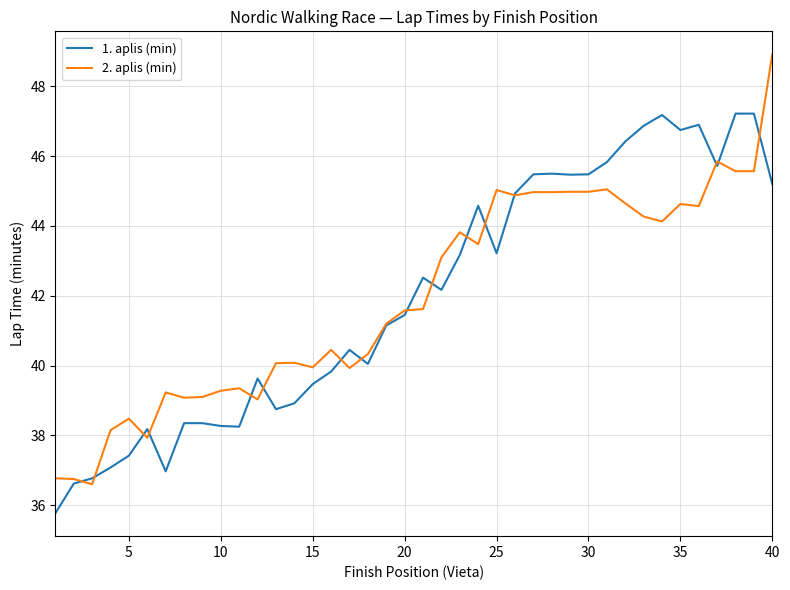

What is the minimum value shown in the chart?

35.8